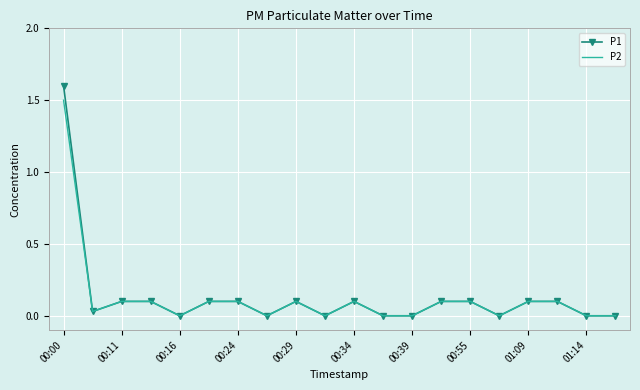

What is the sum of all P2 values?

2.5